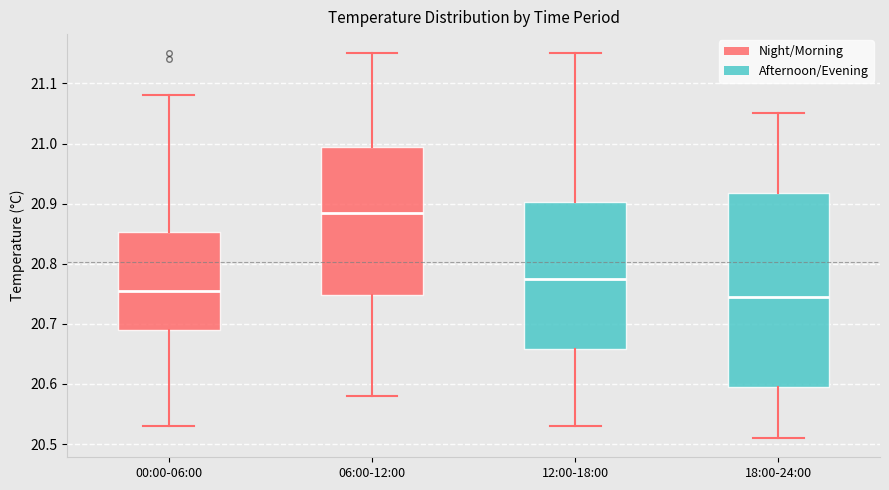

Comparing the boxes themselves (not the whiskers), which one is the tallest?

18:00-24:00